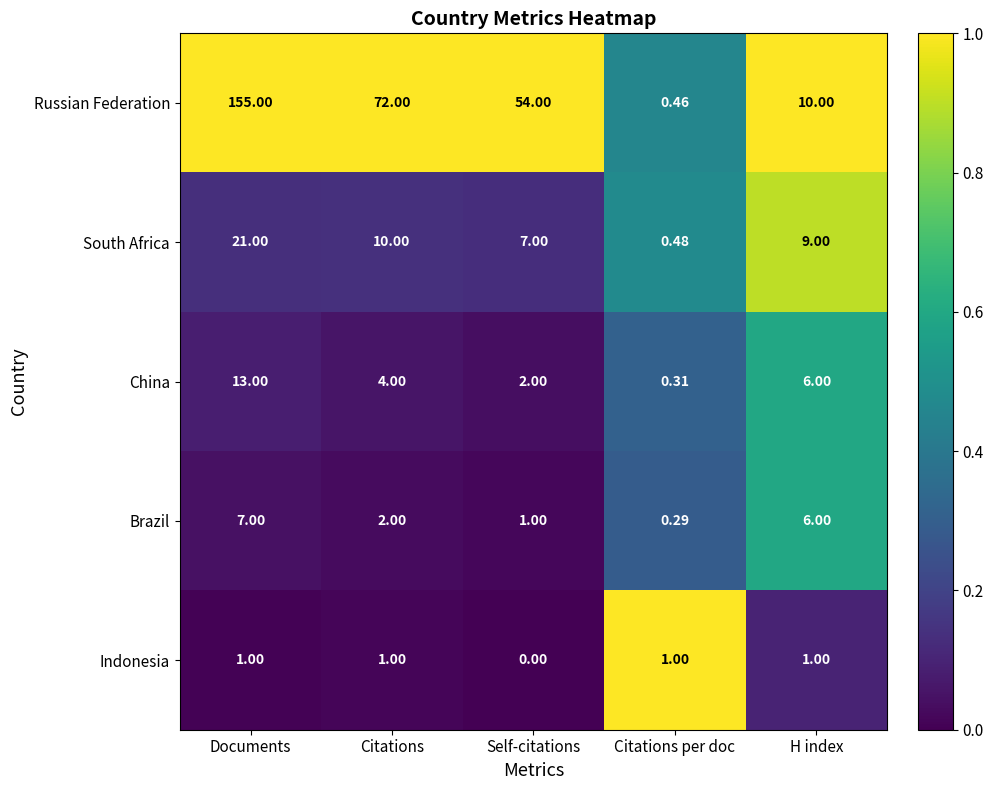

At which category does the chart reach its minimum across all series?

Self-citations